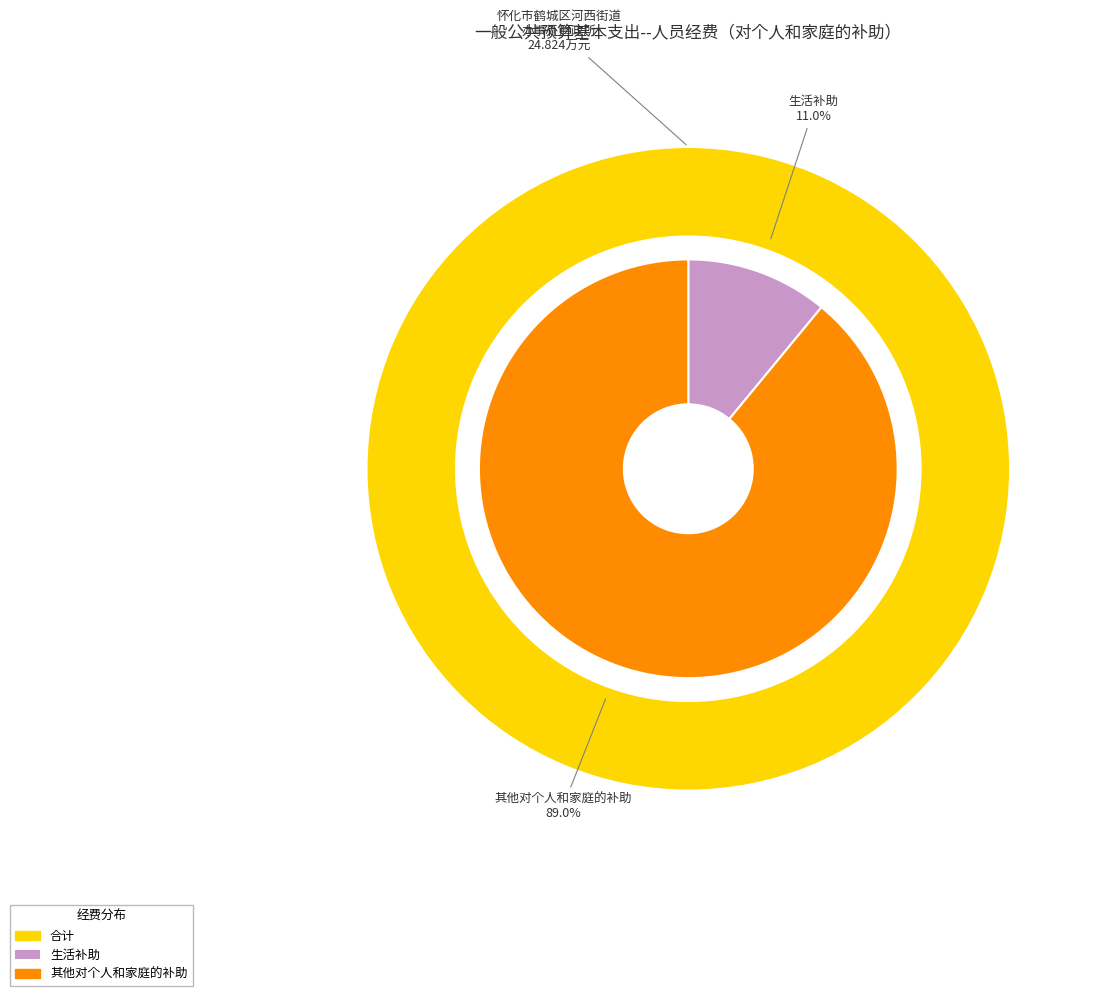

Approximately how many times larger is the value at 生活补助 compared to 其他对个人和家庭的补助?

0.1